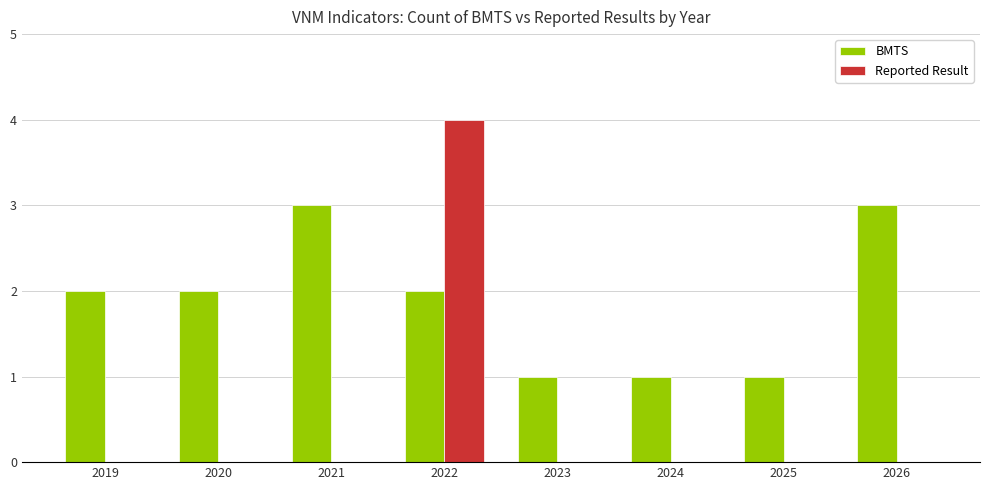

At which category is the sum across all series the highest?

2022